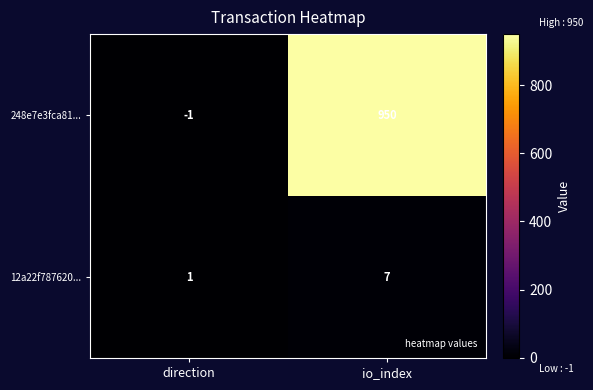

Reading right to left, what are all the values shown in this chart?

248e7e3fca81...: io_index=950	direction=-1
12a22f787620...: io_index=7	direction=1